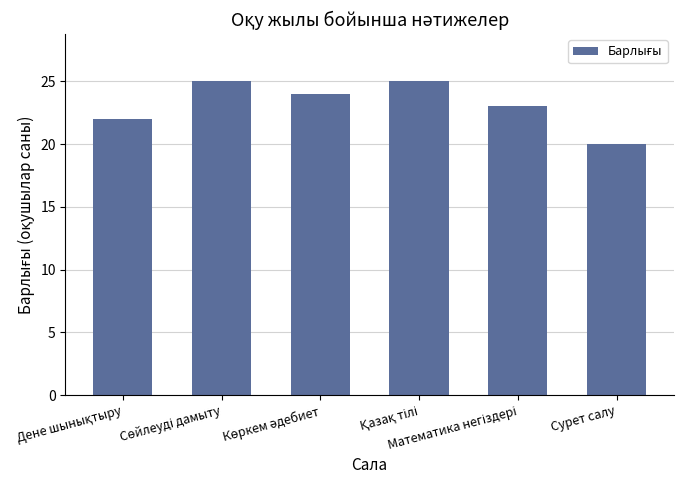

Count the values in the range 22 to 25.

5